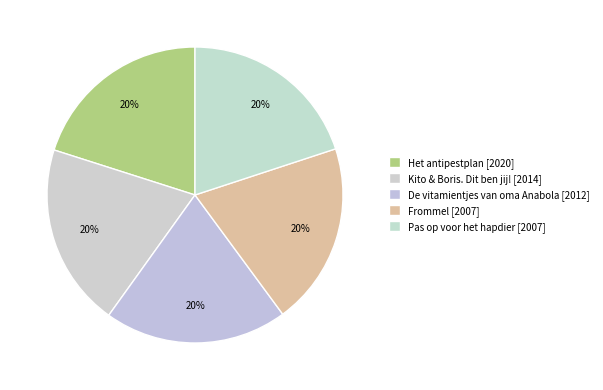

How many segments does this pie chart have?

5